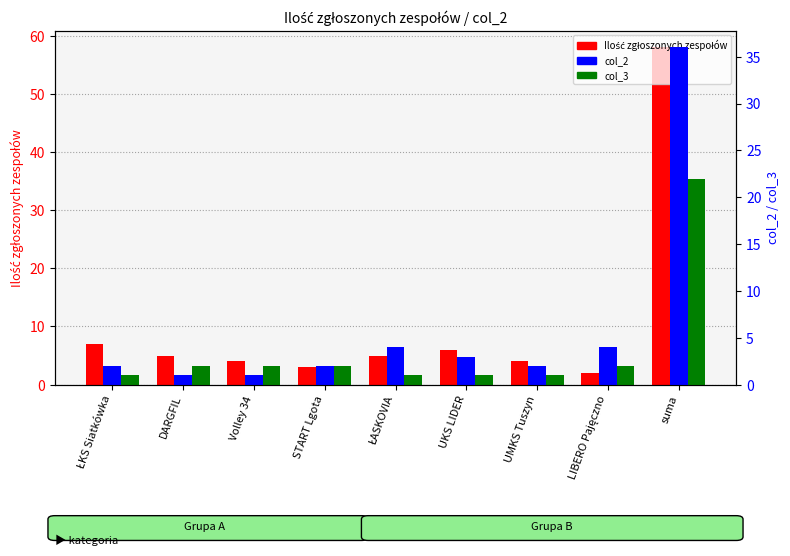

At how many categories does at least one series exceed 19?

1